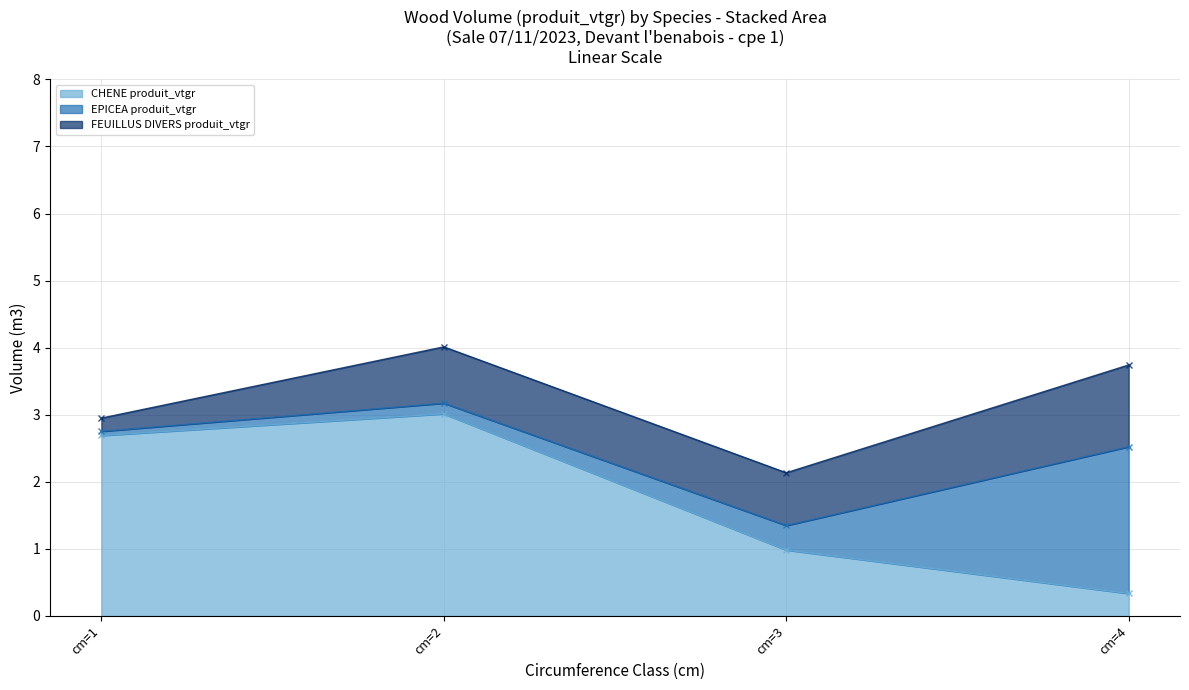

What are all the series names shown in the legend?

CHENE produit_vtgr, EPICEA produit_vtgr, FEUILLUS DIVERS produit_vtgr